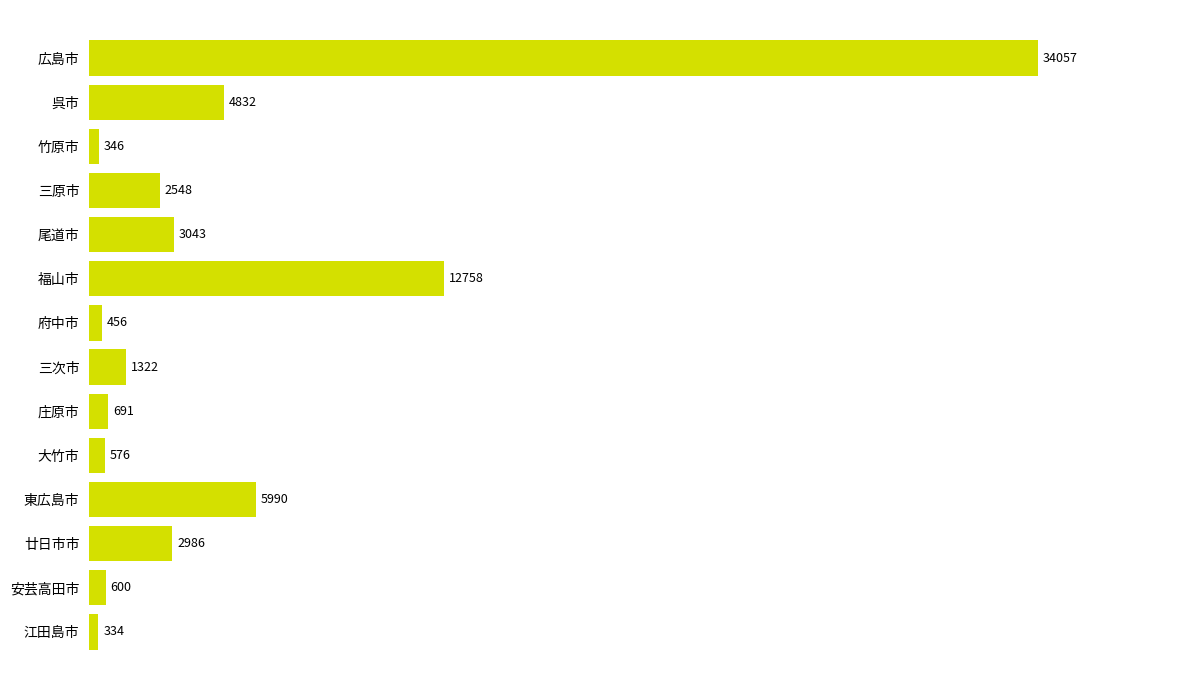

Reading top to bottom, extract all data points from this chart.

広島市=34057	呉市=4832	竹原市=346	三原市=2548	尾道市=3043	福山市=12758	府中市=456	三次市=1322	庄原市=691	大竹市=576	東広島市=5990	廿日市市=2986	安芸高田市=600	江田島市=334